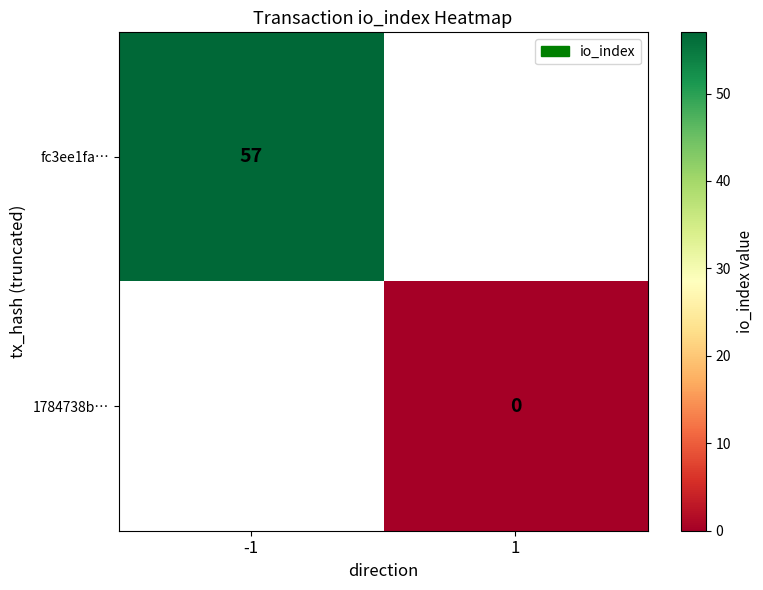

The fc3ee1fa… series shows 32 at -1. True or false?

False